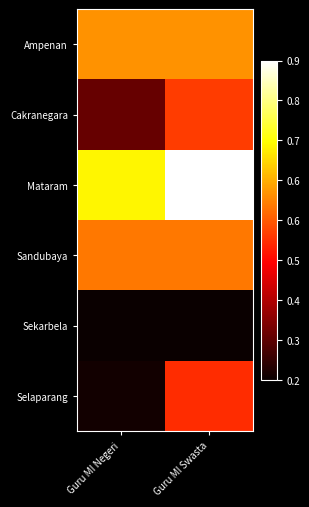

Reading left to right, transcribe all the data shown in this chart.

Ampenan: Guru MI Negeri=70	Guru MI Swasta=70
Cakranegara: Guru MI Negeri=35	Guru MI Swasta=60
Mataram: Guru MI Negeri=82	Guru MI Swasta=103
Sandubaya: Guru MI Negeri=67	Guru MI Swasta=67
Sekarbela: Guru MI Negeri=24	Guru MI Swasta=24
Selaparang: Guru MI Negeri=25	Guru MI Swasta=58